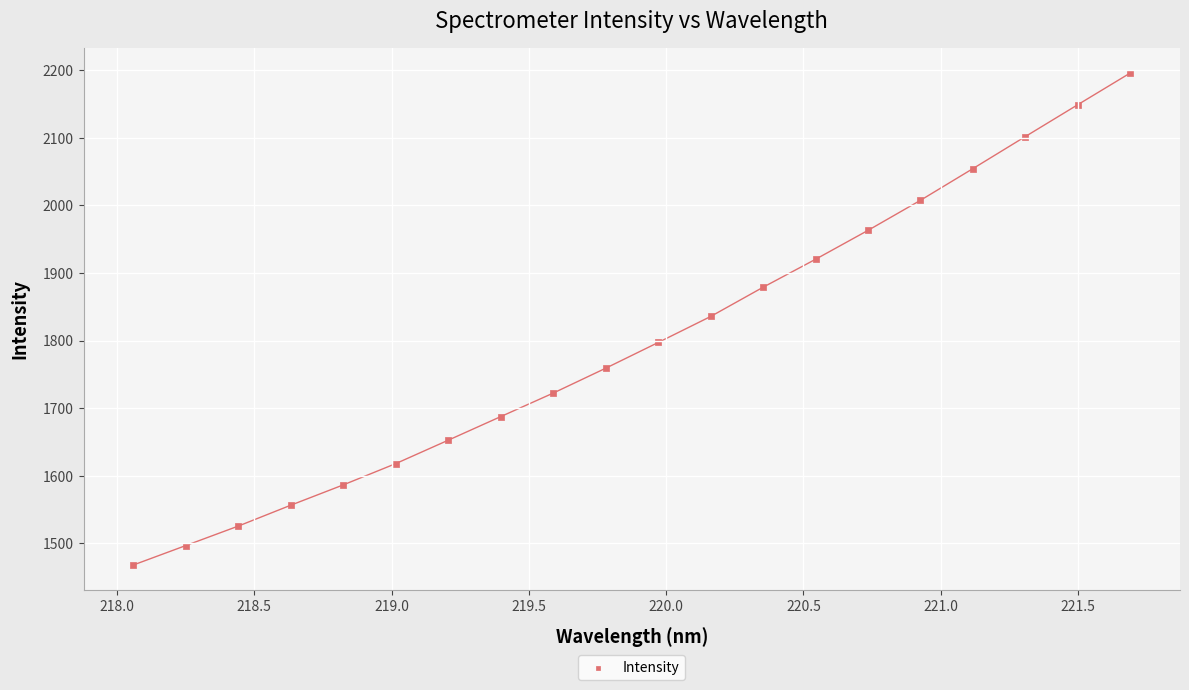

What is the range of X values (max minus min)?

3.6